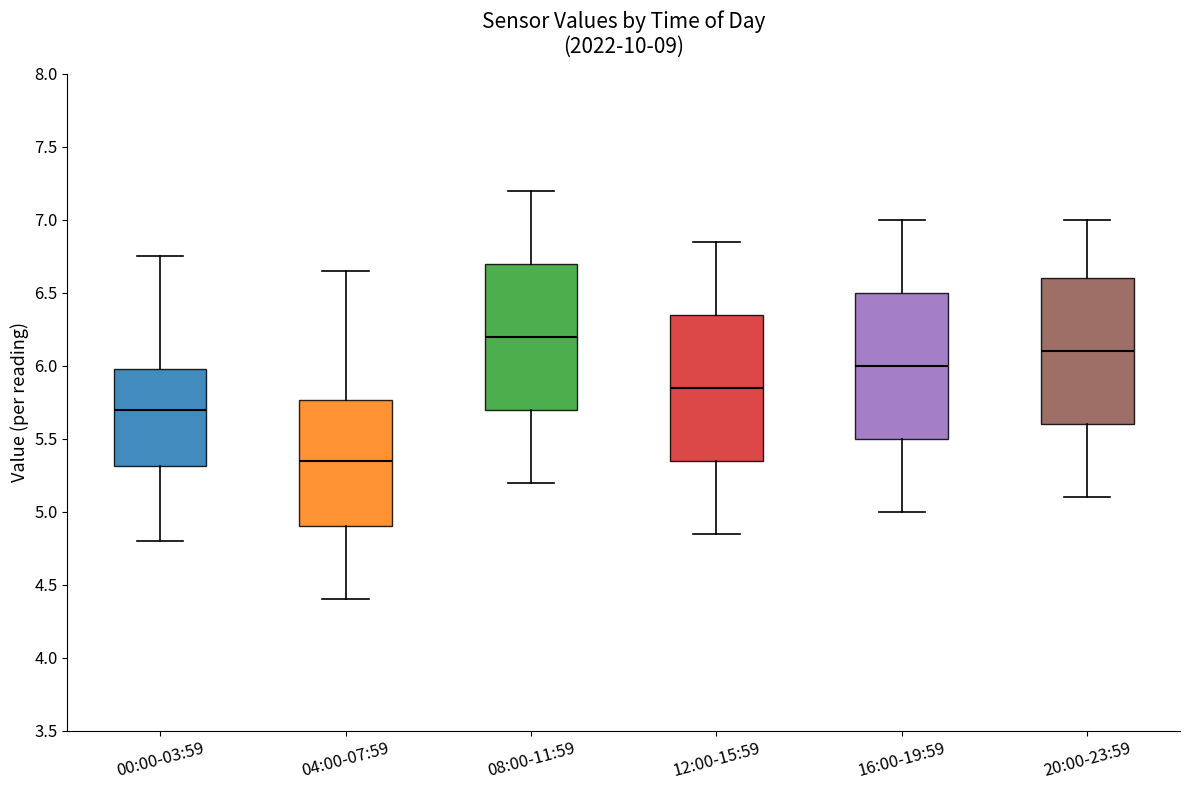

Reading left to right, read every box against the y-axis: the position of its median line, the range the box covers, and the ends of its whiskers. The values are not printed on the chart, so give them approximately, as read against the axis.

00:00-03:59: median 5.70, box 5.30 to 6.00, whiskers 4.80 to 6.75
04:00-07:59: median 5.35, box 4.90 to 5.75, whiskers 4.40 to 6.65
08:00-11:59: median 6.20, box 5.70 to 6.70, whiskers 5.20 to 7.20
12:00-15:59: median 5.85, box 5.35 to 6.35, whiskers 4.85 to 6.85
16:00-19:59: median 6.00, box 5.50 to 6.50, whiskers 5.00 to 7.00
20:00-23:59: median 6.10, box 5.60 to 6.60, whiskers 5.10 to 7.00